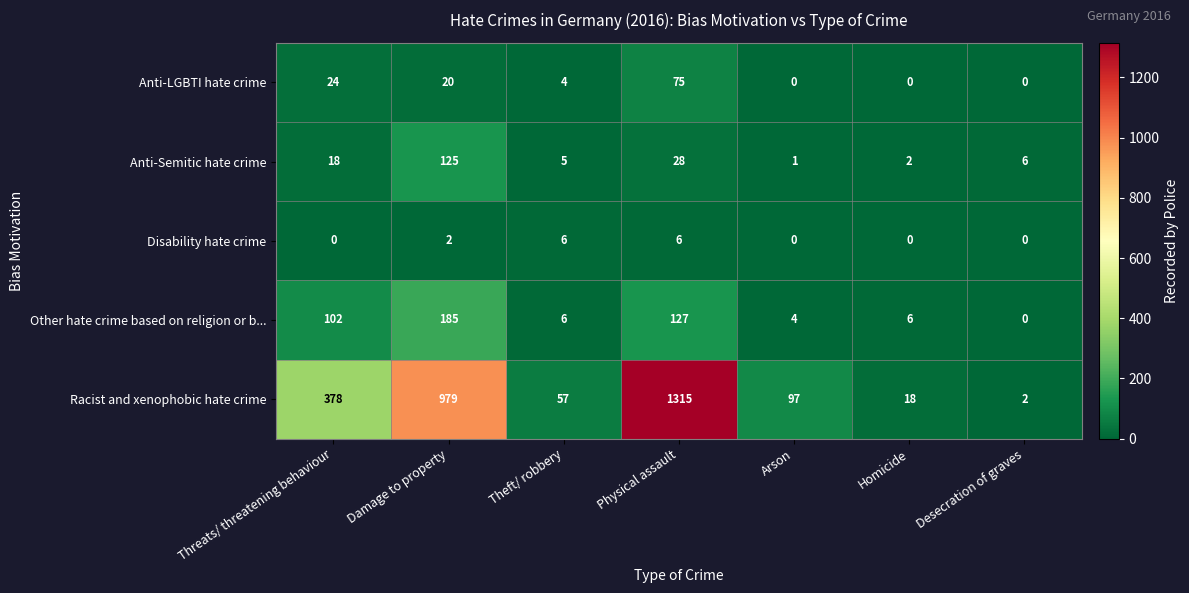

Count the number of categories in the chart.

7